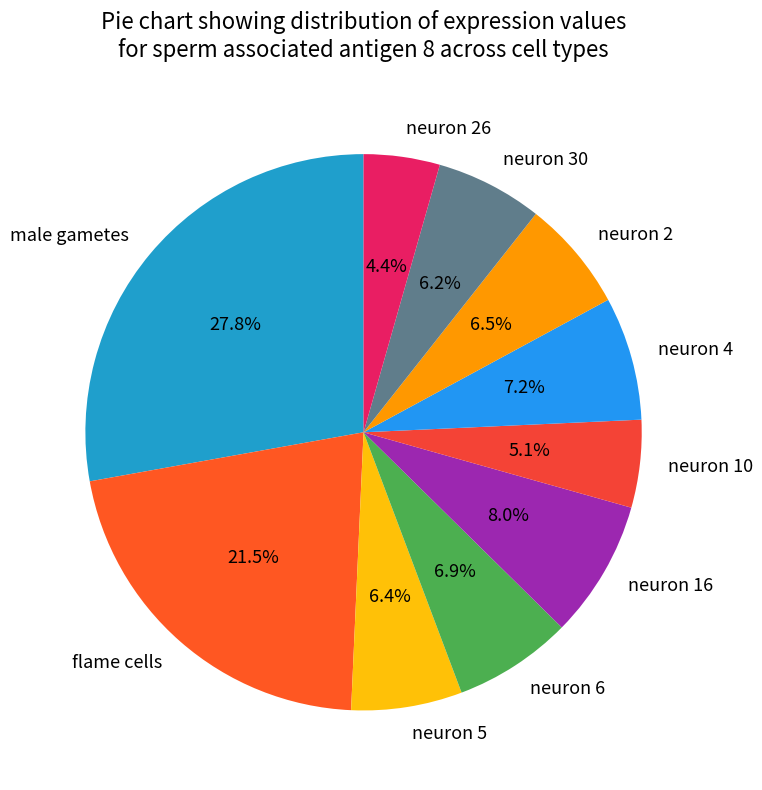

Combined, what portion of the pie is neuron 16 and neuron 2?

14.5%